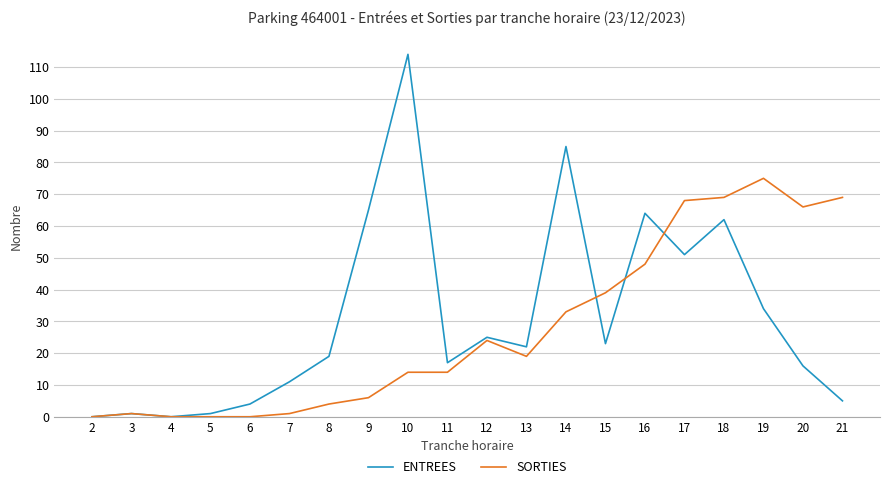

Which series changed the most between 13 and 21?

SORTIES